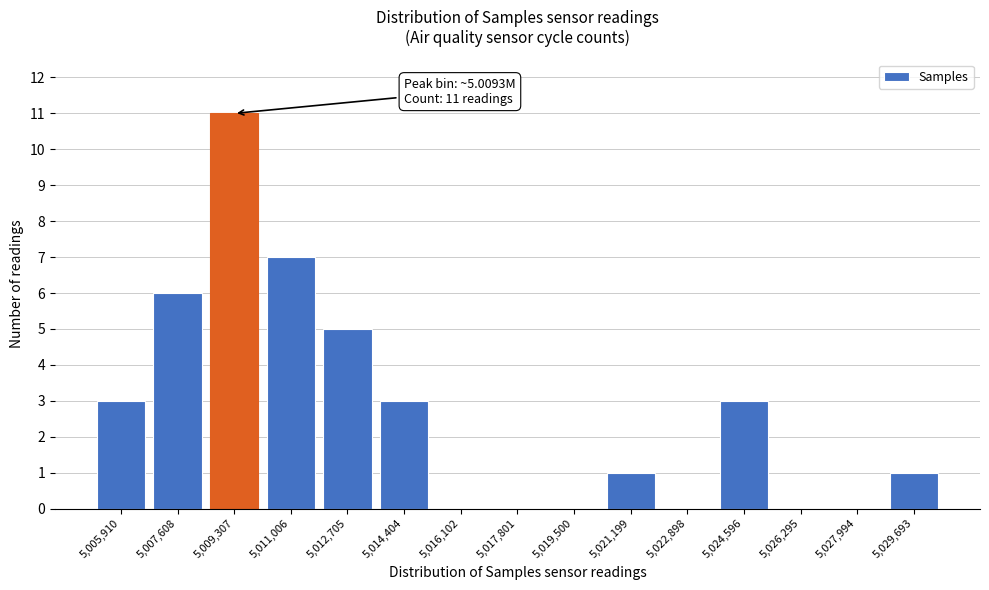

Reading left to right, extract all data points from this chart.

5,005,910=3	5,007,608=6	5,009,307=11	5,011,006=7	5,012,705=5	5,014,404=3	5,016,102=0	5,017,801=0	5,019,500=0	5,021,199=1	5,022,898=0	5,024,596=3	5,026,295=0	5,027,994=0	5,029,693=1